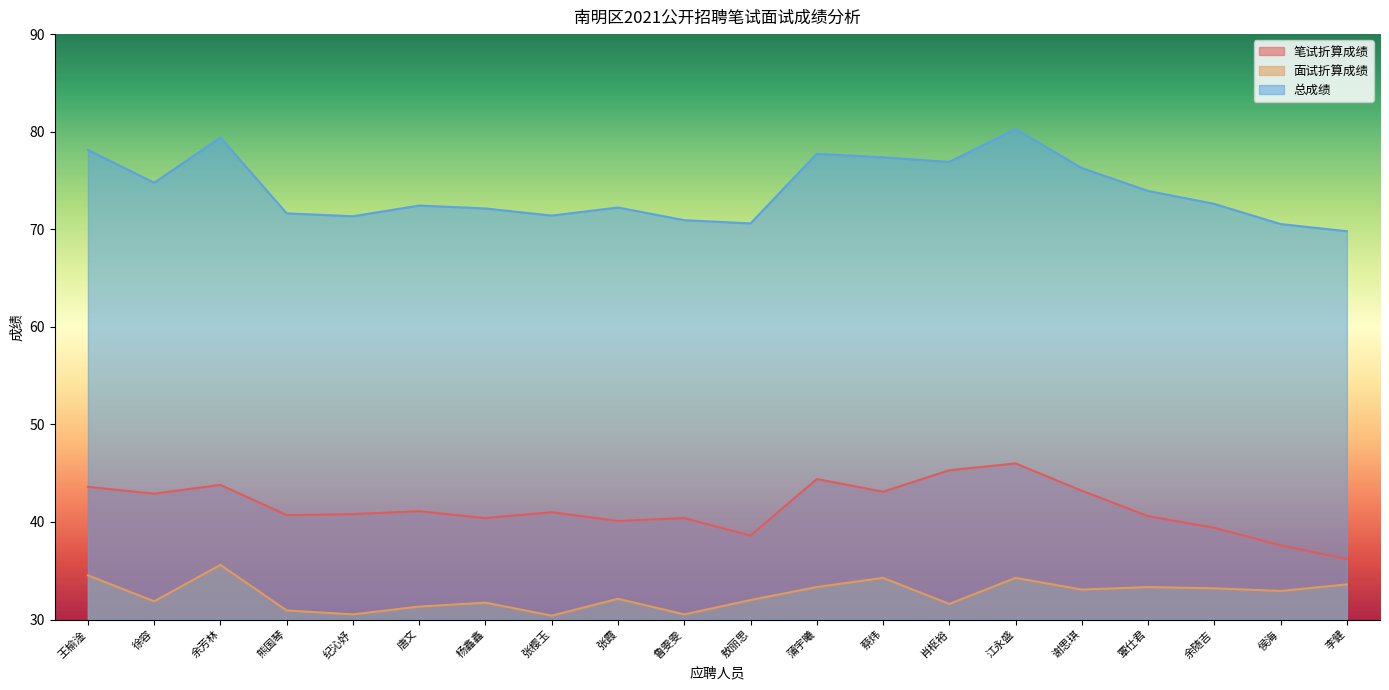

What position from the left is 敖丽思?

11